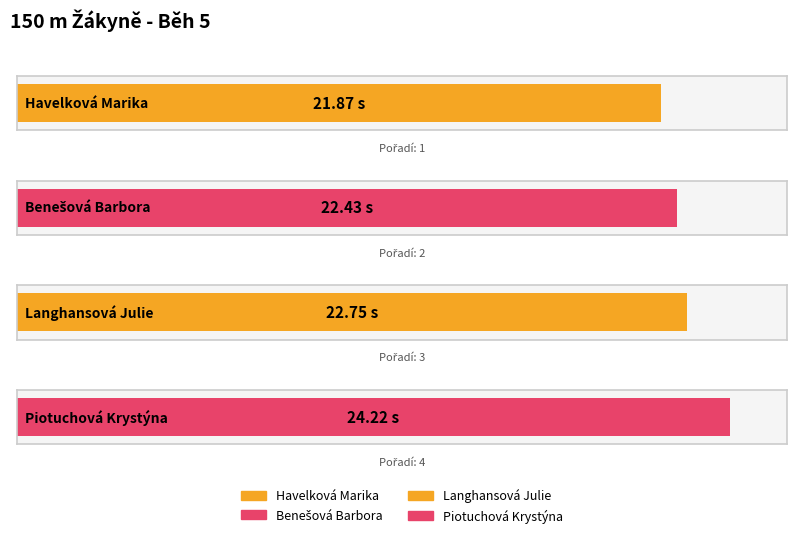

Read the value at Havelková Marika.

21.9